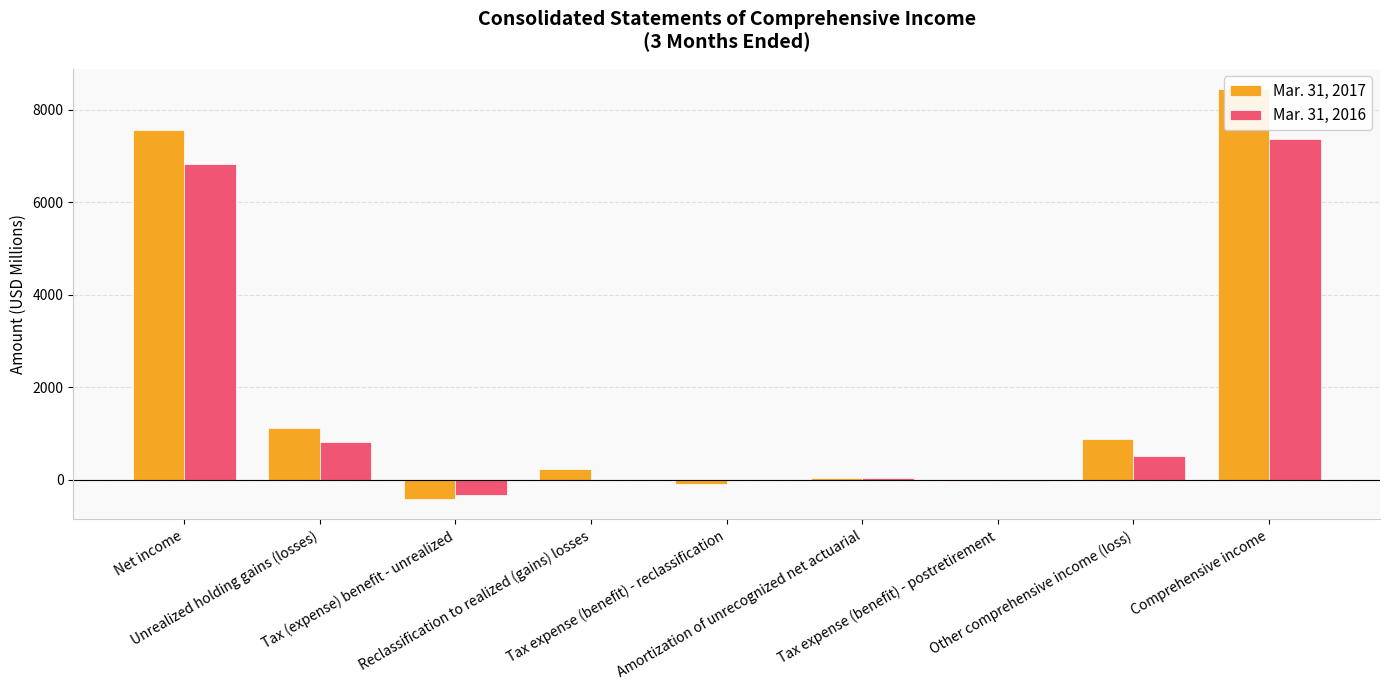

What are all the series names shown in the legend?

Mar. 31, 2017, Mar. 31, 2016